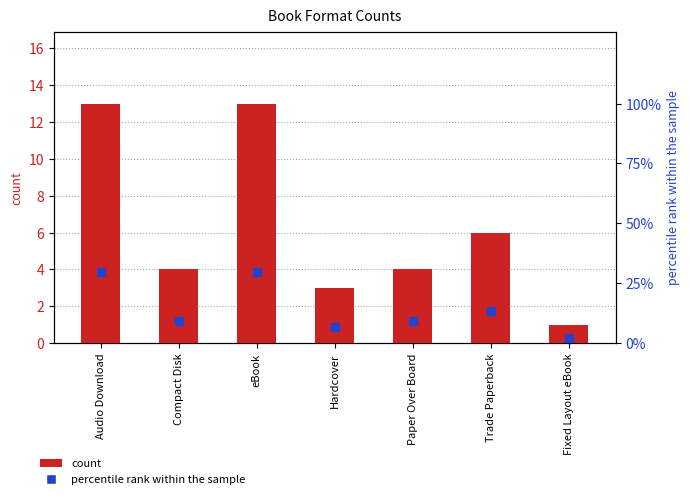

Which series has the widest spread of Y values?

percentile rank within the sample